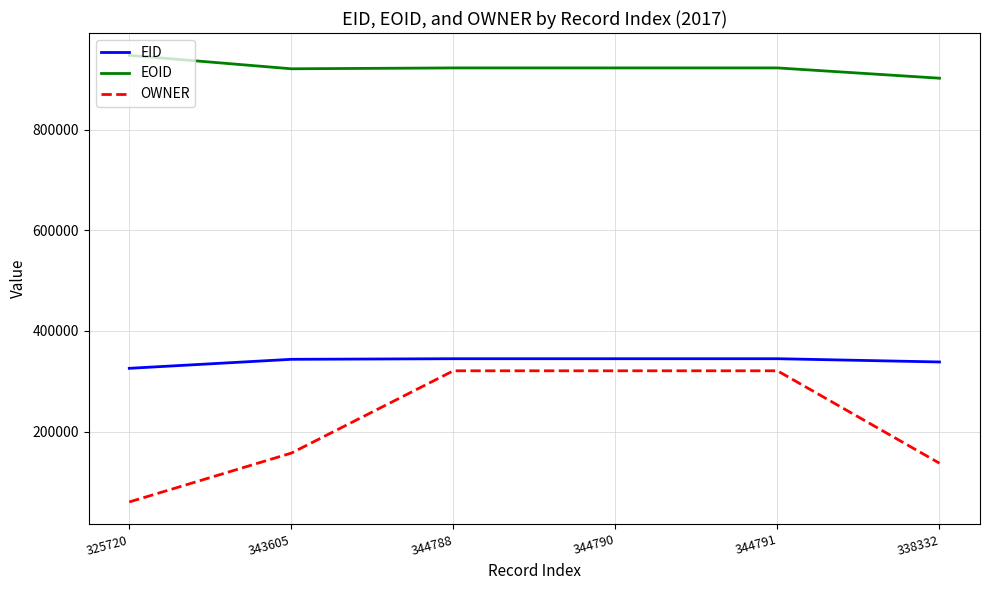

True or false: EID and EOID cross at least once.

False